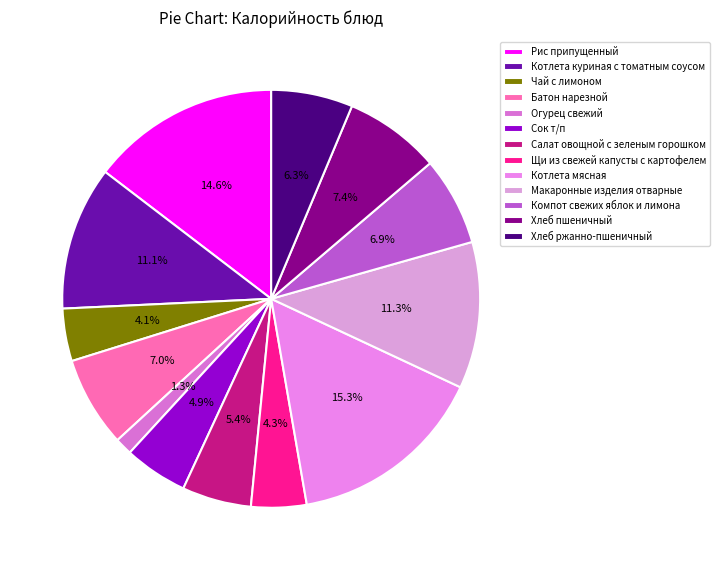

To the nearest percent, what is the difference between the largest and smallest slice percentages?

14%